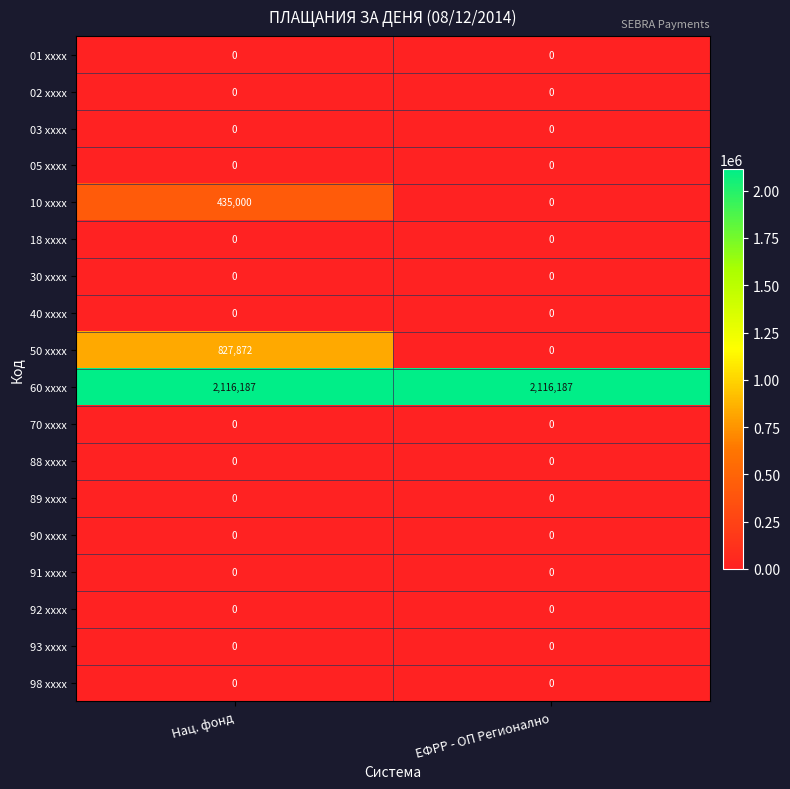

What is the total value across all series at ЕФРР - ОП Регионално?

2116187